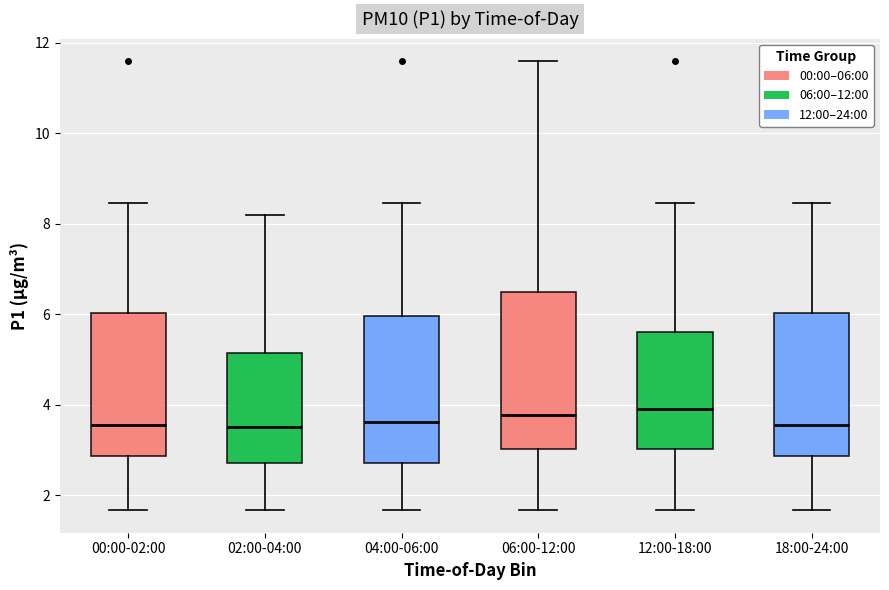

Reading left to right, transcribe this box plot: for each box, give where its median line is, the range the box spans, and where its two whiskers end, as read against the y-axis. The values are not printed on the chart, so give them approximately, as read against the axis.

00:00-02:00: median 3.6, box 2.8 to 6.0, whiskers 1.6 to 8.4
02:00-04:00: median 3.6, box 2.8 to 5.2, whiskers 1.6 to 8.2
04:00-06:00: median 3.6, box 2.8 to 6.0, whiskers 1.6 to 8.4
06:00-12:00: median 3.8, box 3.0 to 6.6, whiskers 1.6 to 11.6
12:00-18:00: median 4.0, box 3.0 to 5.6, whiskers 1.6 to 8.4
18:00-24:00: median 3.6, box 2.8 to 6.0, whiskers 1.6 to 8.4